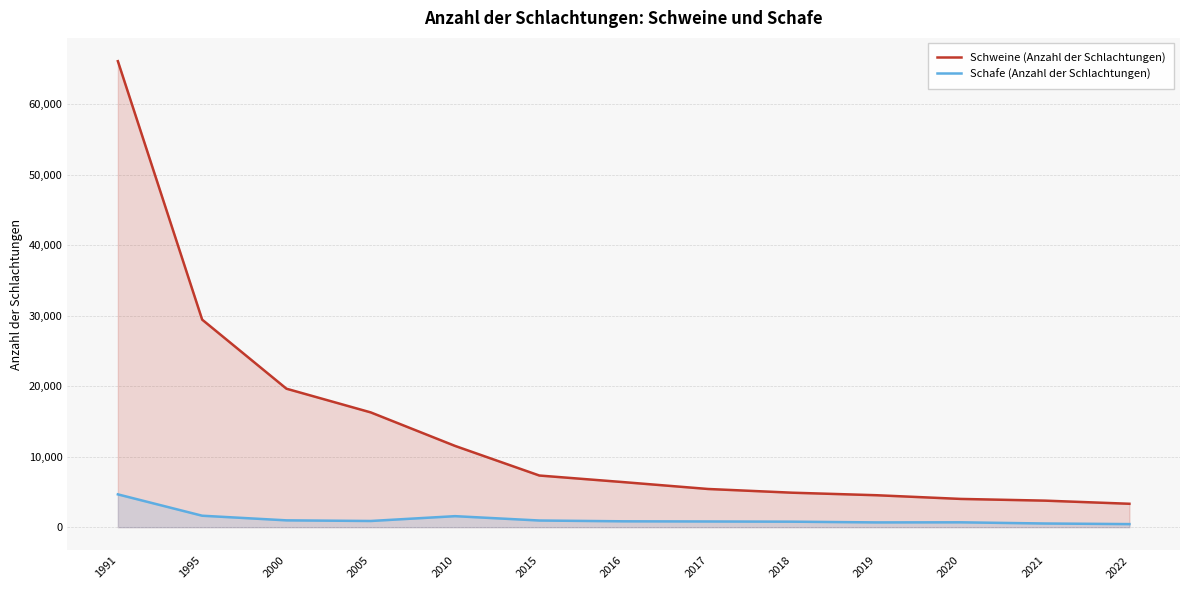

Is it true that Schafe (Anzahl der Schlachtungen) equals 2305 at 1995?

False